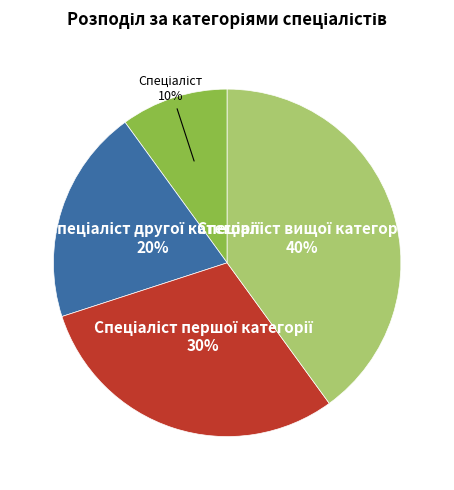

To the nearest percent, what is the average slice percentage?

25%